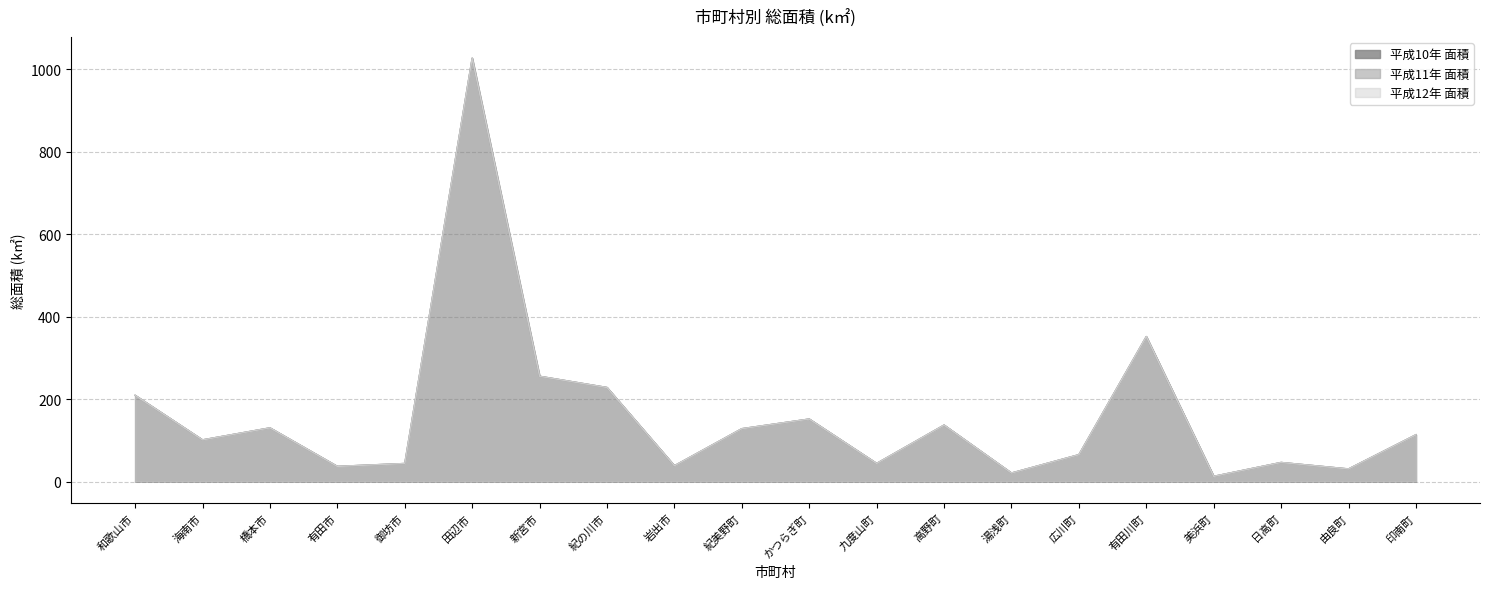

How many interior local valleys does the 平成11年 面積 series have?

7